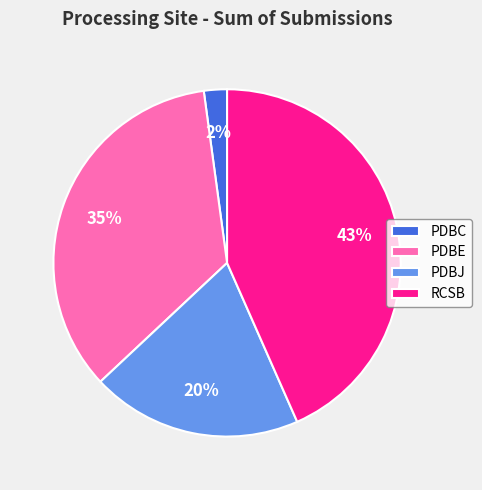

What percentage is the PDBE slice, to the nearest percent?

35%